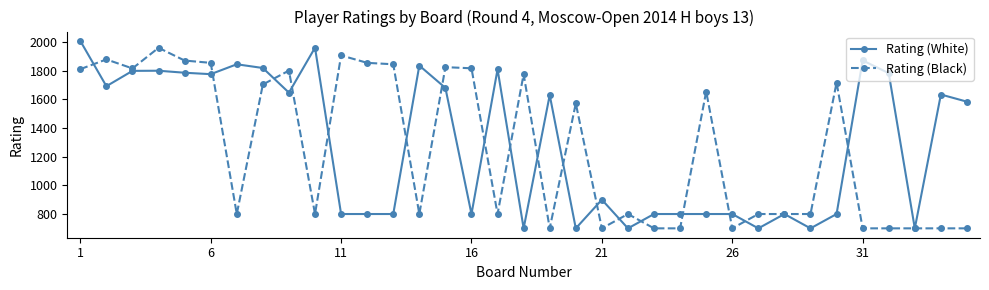

What is the value of the Rating (White) point at the 18th from the left?

700